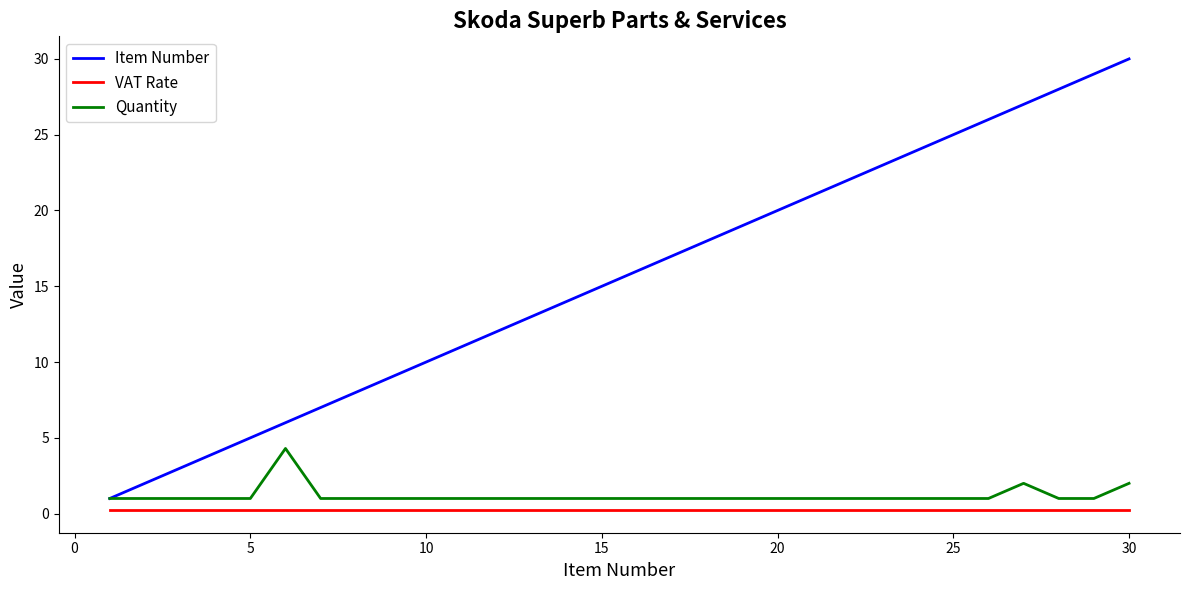

True or false: Item Number and VAT Rate intersect in this chart.

False